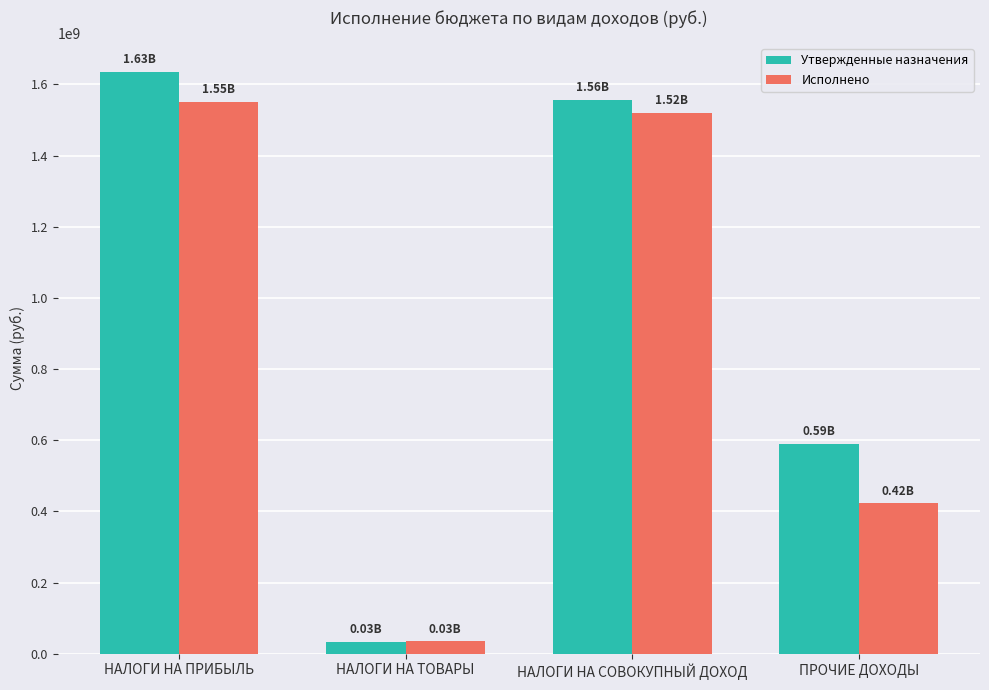

Rank the series by their maximum value, from highest to lowest.

Утвержденные назначения, Исполнено